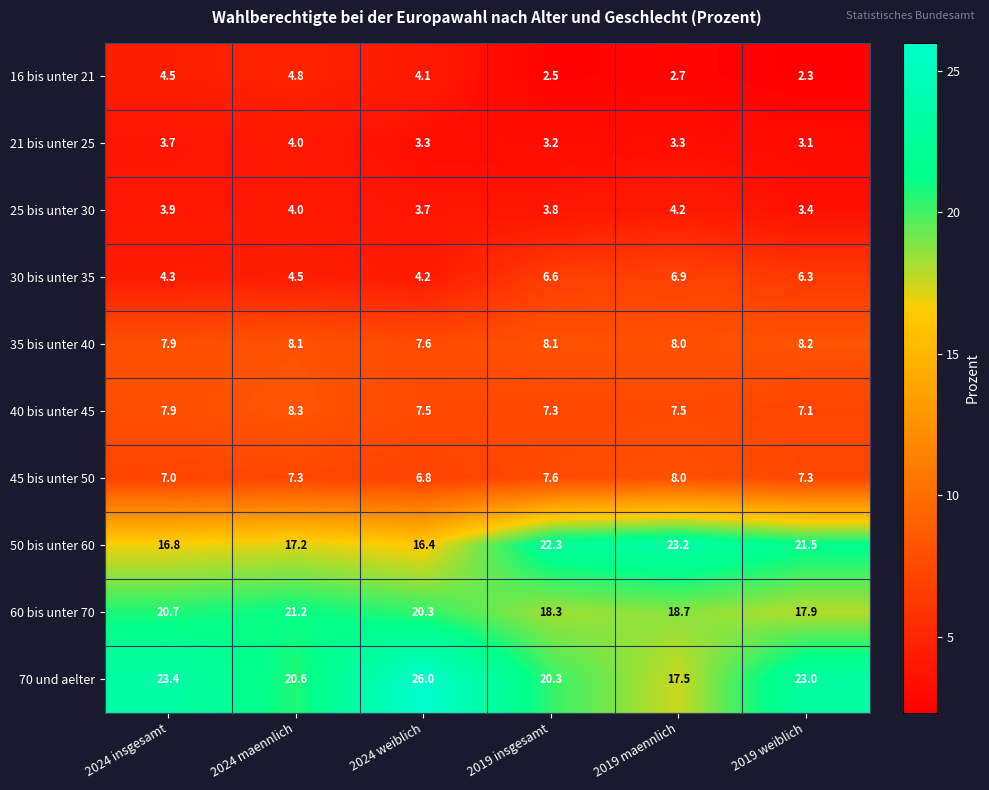

How many series are shown in this chart?

10